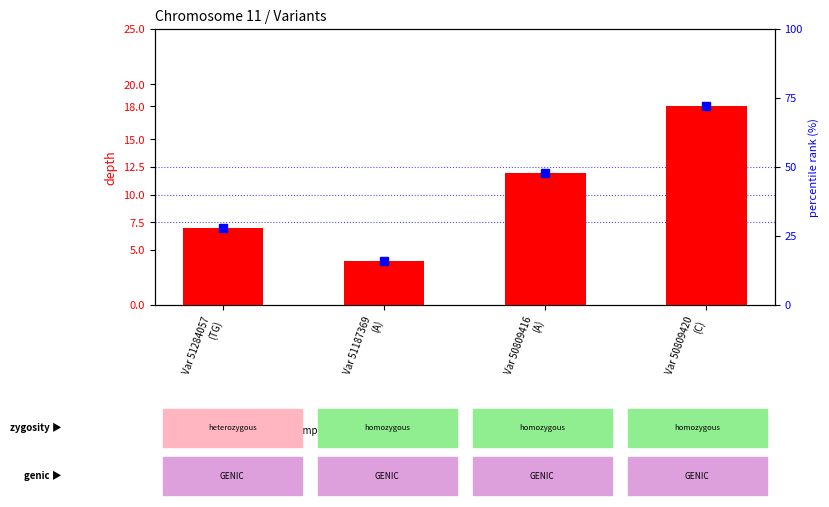

At which label is the value closest to 11?

Var 50809416
(A)